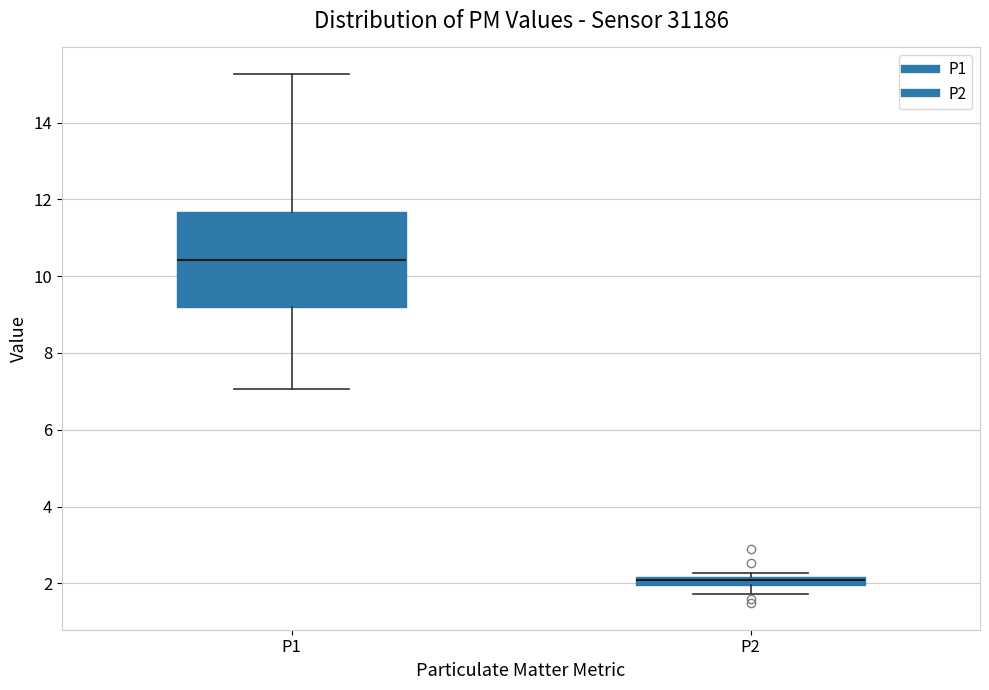

Comparing the boxes themselves (not the whiskers), which one is the tallest?

P1